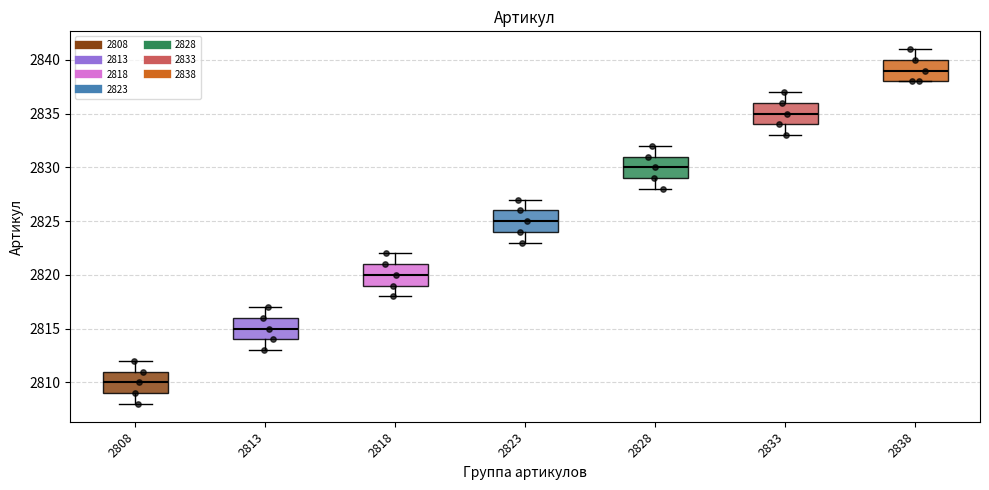

Reading left to right, read every box against the y-axis: the position of its median line, the range the box covers, and the ends of its whiskers. The values are not printed on the chart, so give them approximately, as read against the axis.

2808: median 2810, box 2809 to 2811, whiskers 2808 to 2812
2813: median 2815, box 2814 to 2816, whiskers 2813 to 2817
2818: median 2820, box 2819 to 2821, whiskers 2818 to 2822
2823: median 2825, box 2824 to 2826, whiskers 2823 to 2827
2828: median 2830, box 2829 to 2831, whiskers 2828 to 2832
2833: median 2835, box 2834 to 2836, whiskers 2833 to 2837
2838: median 2839, box 2838 to 2840, whiskers 2838 to 2841